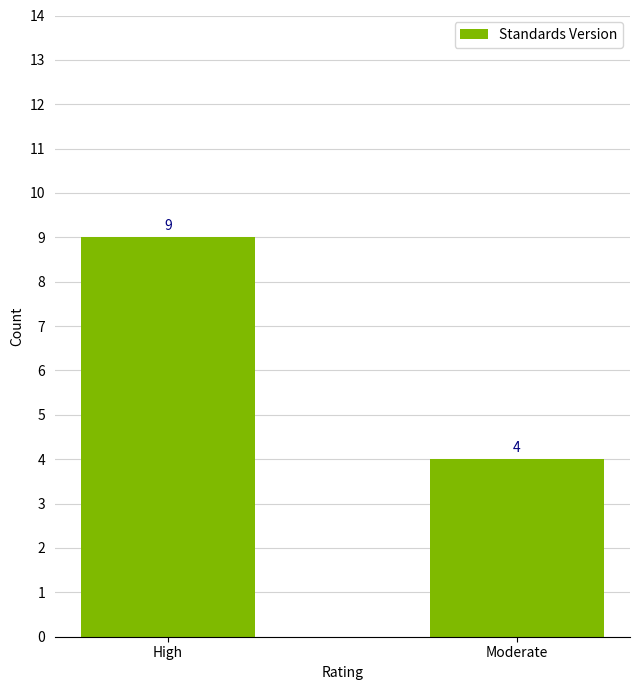

Is it true that the value at Moderate is 4?

True